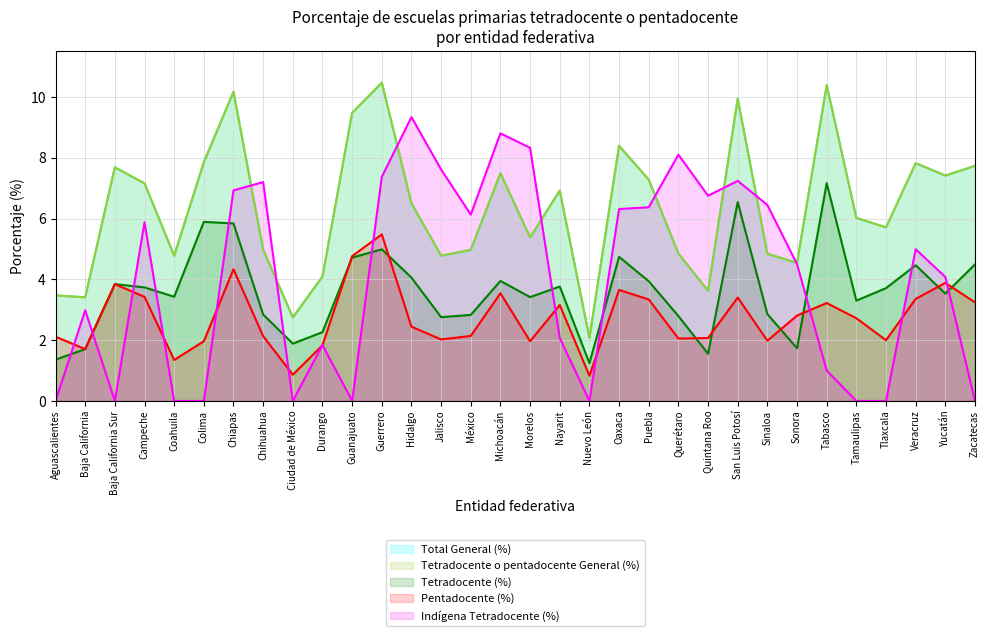

Rank the categories by Tetradocente (%) value from lowest to highest.

Nuevo León, Aguascalientes, Quintana Roo, Baja California, Sonora, Ciudad de México, Durango, Jalisco, Querétaro, México, Chihuahua, Sinaloa, Tamaulipas, Morelos, Coahuila, Yucatán, Tlaxcala, Campeche, Nayarit, Baja California Sur, Puebla, Michoacán, Hidalgo, Veracruz, Zacatecas, Guanajuato, Oaxaca, Guerrero, Chiapas, Colima, San Luis Potosí, Tabasco